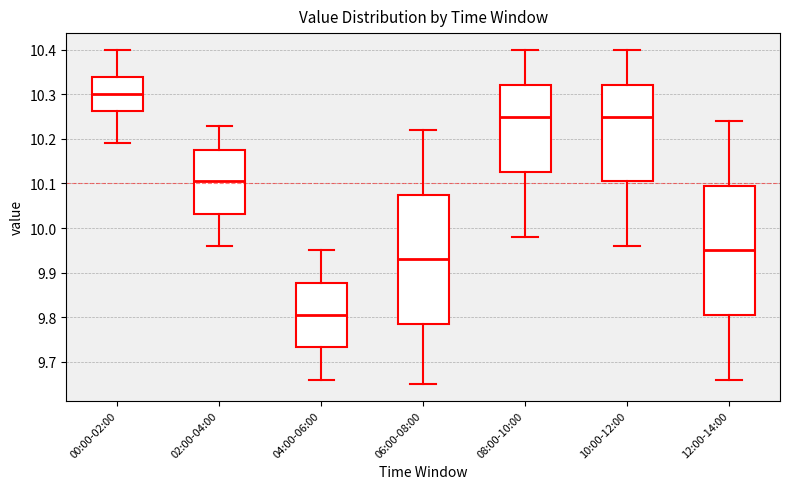

Where is the lower edge of the box for 00:00-02:00 on the y-axis? The values are not printed on the chart, so give them approximately, as read against the axis.

10.26